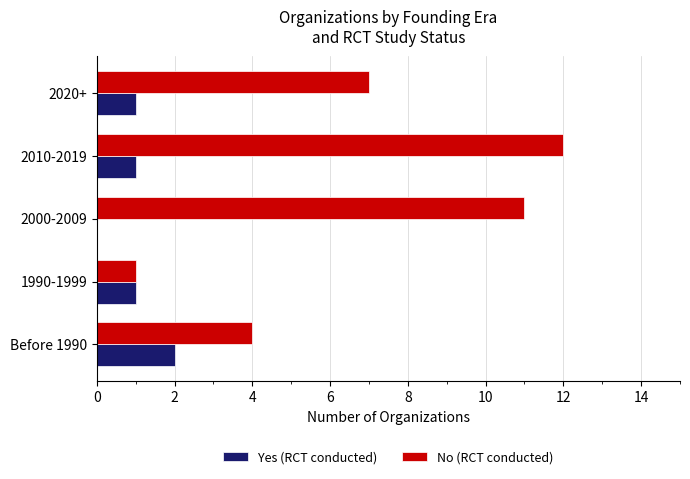

What is the total value across all series at 2000-2009?

11